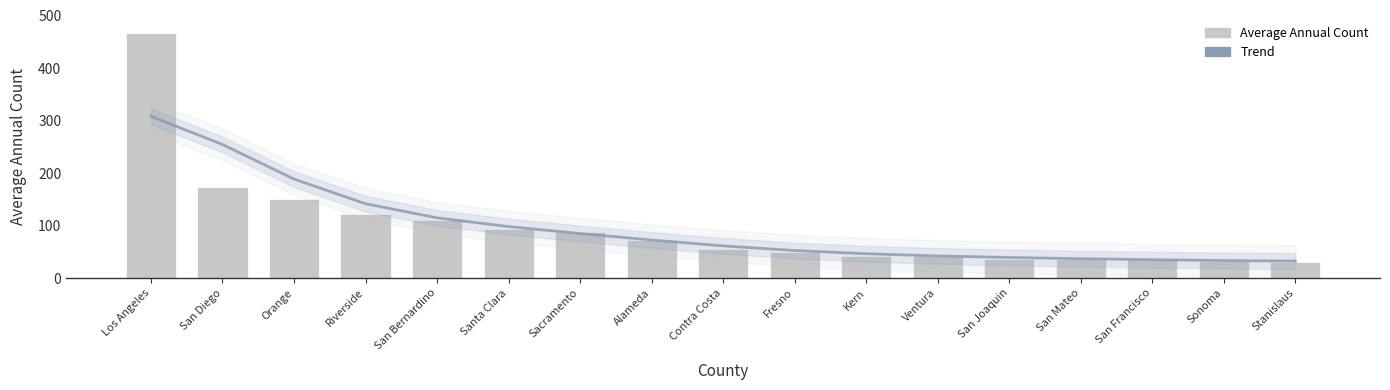

What is the spread (max minus min) of values at Los Angeles?

159.1